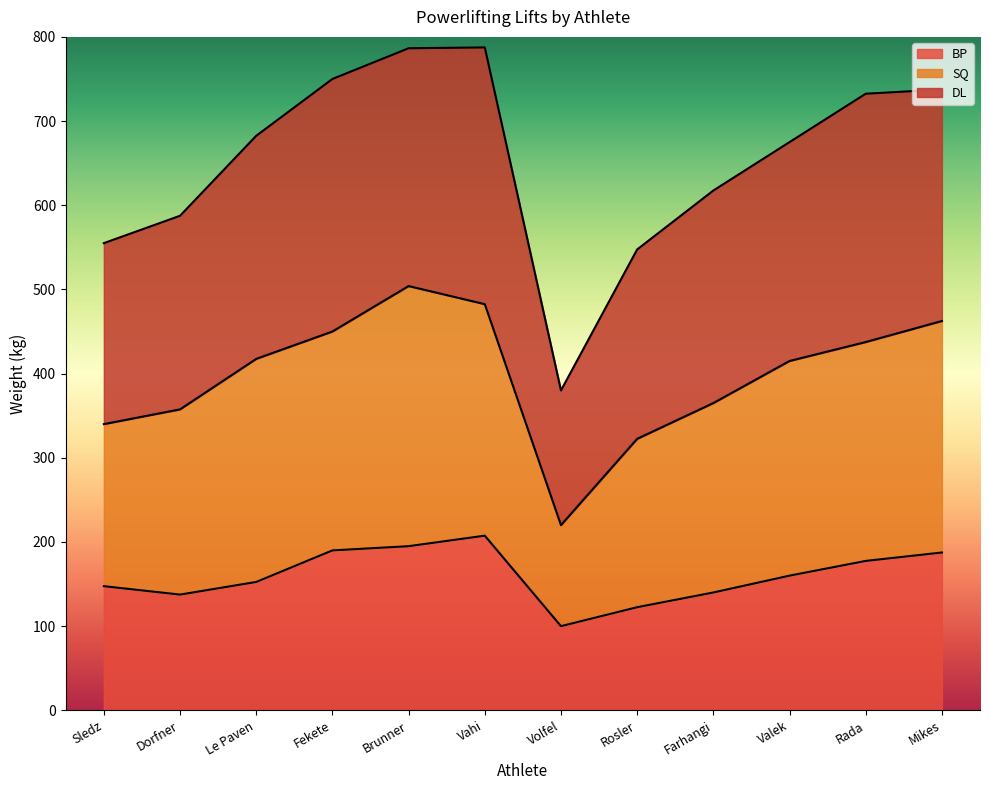

What is the total value across all series at Brunner?

786.5